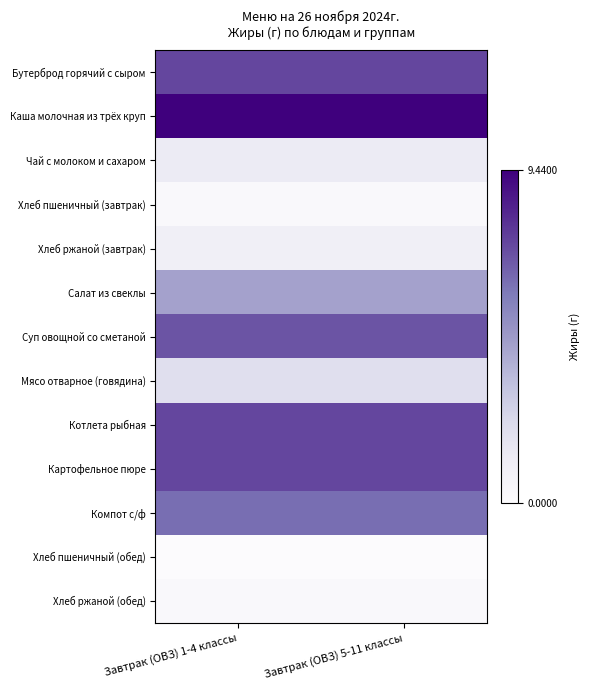

Between Завтрак (ОВЗ) 5-11 классы and Завтрак (ОВЗ) 1-4 классы, which is larger?

Завтрак (ОВЗ) 5-11 классы